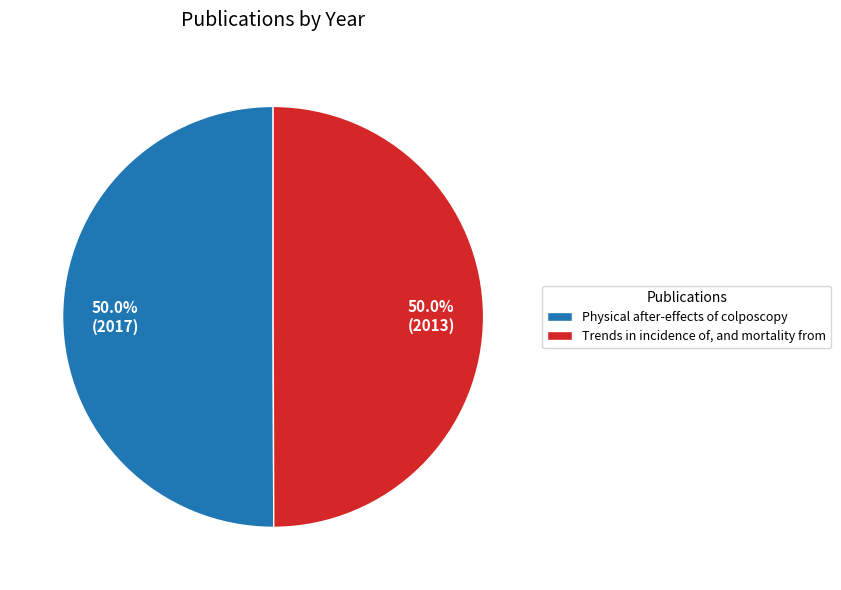

Is it true that Physical after-effects of colposcopy is 36% of the pie?

False